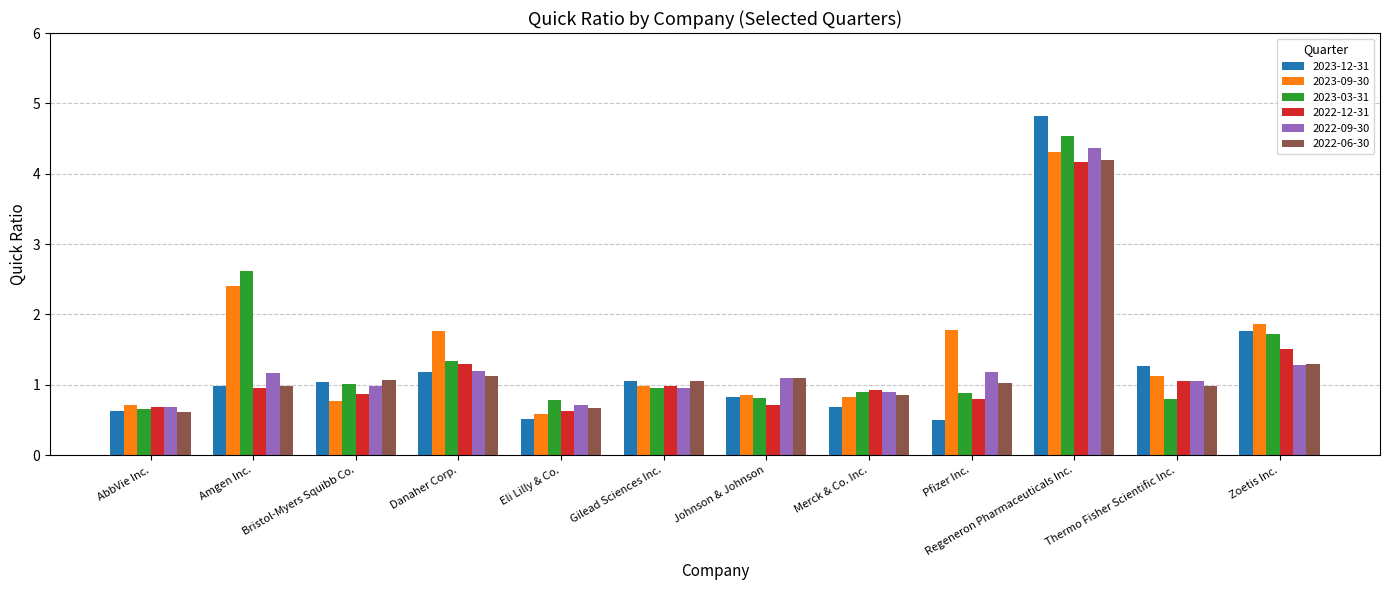

Which label corresponds to the largest value in the chart?

Regeneron Pharmaceuticals Inc.